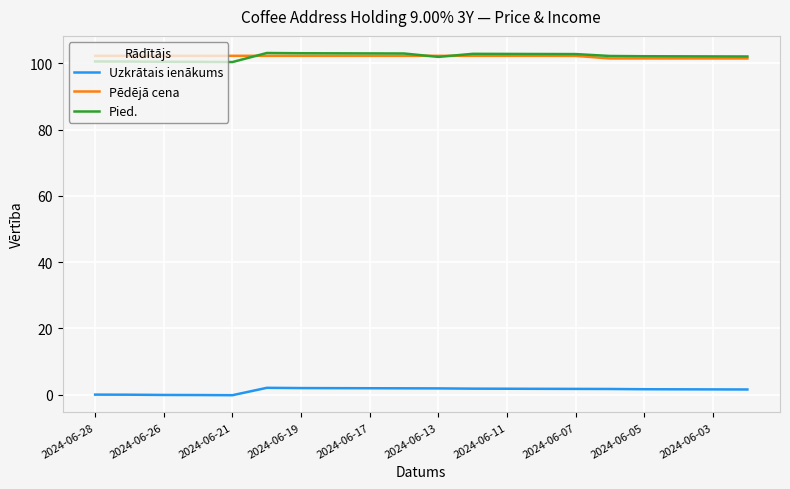

True or false: Pied. and Uzkrātais ienākums intersect in this chart.

False